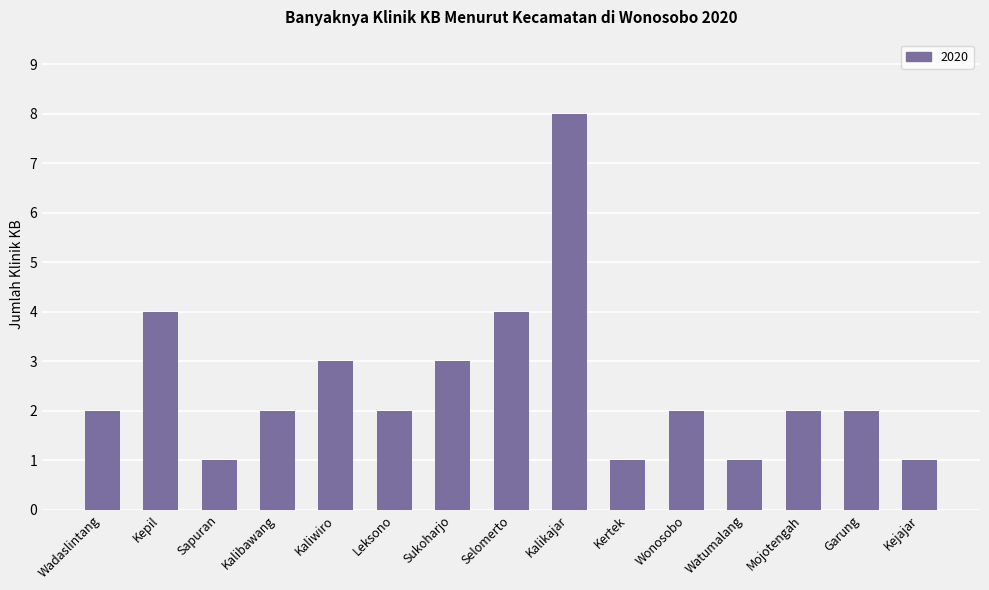

How many distinct data groups are displayed?

1